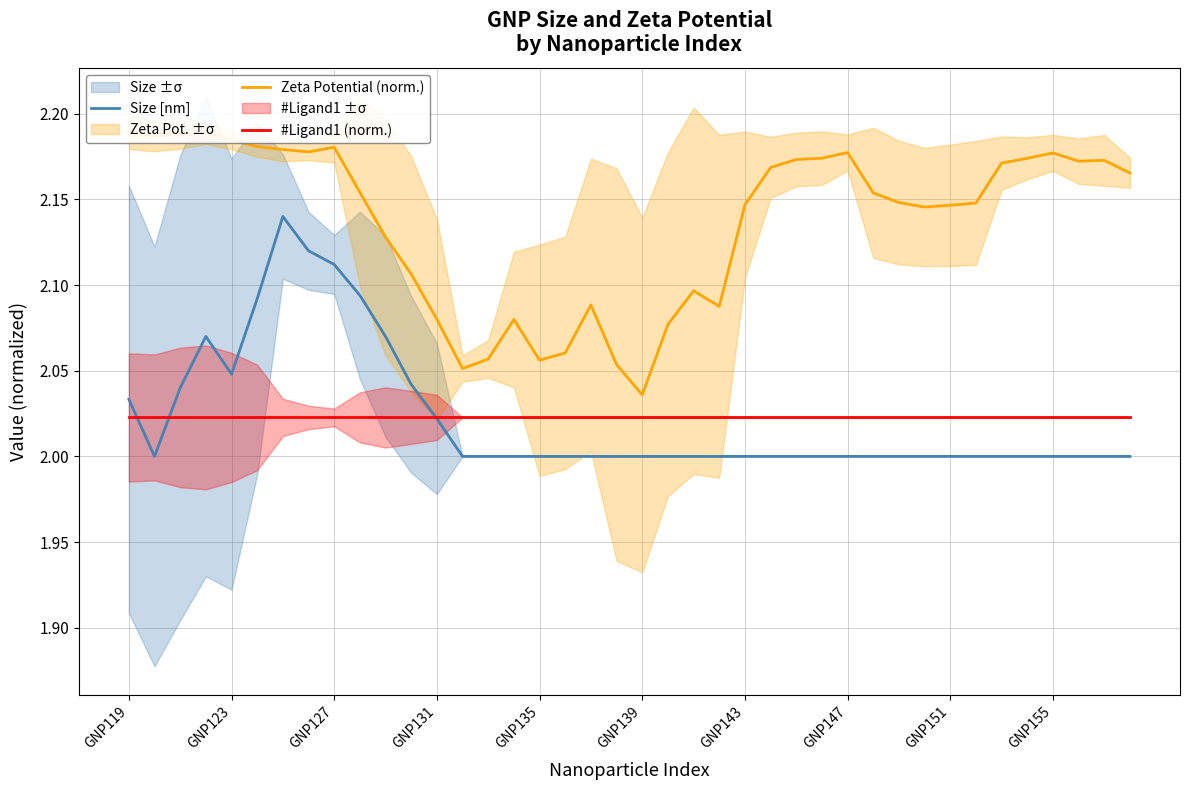

Count the number of categories in the chart.

40